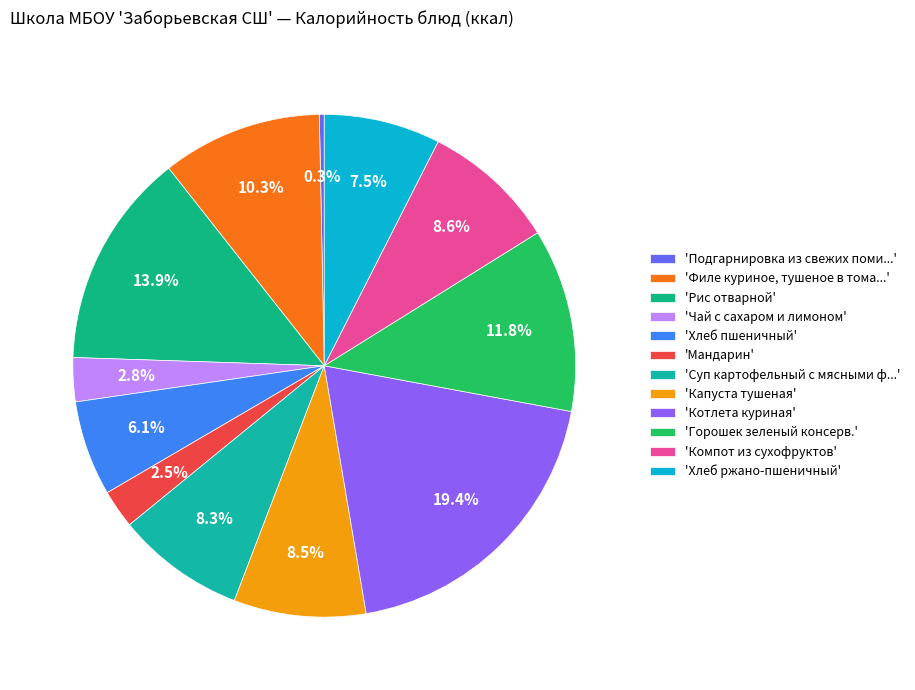

Count the number of slices in the pie.

12